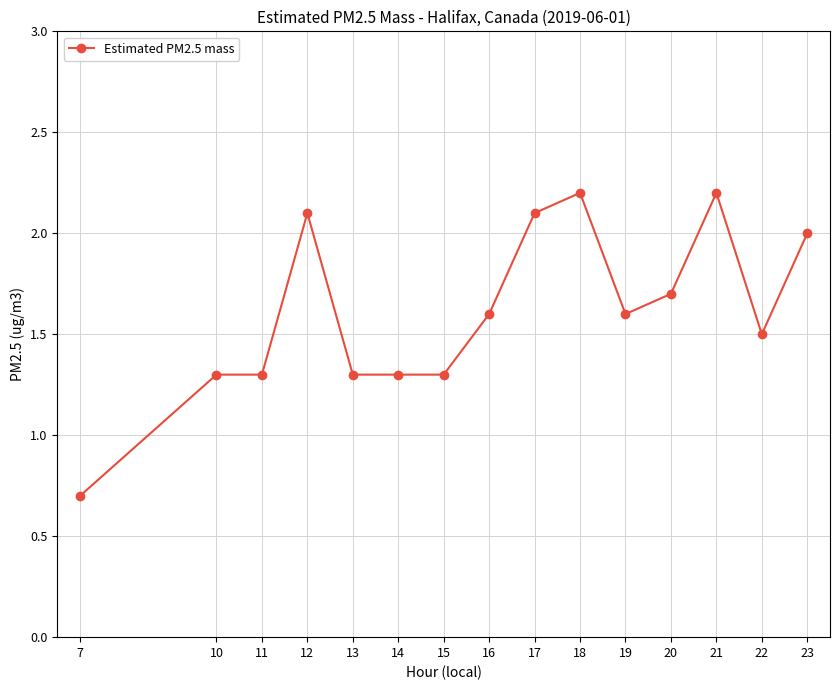

What is the value of the 12th point from the left?

1.7